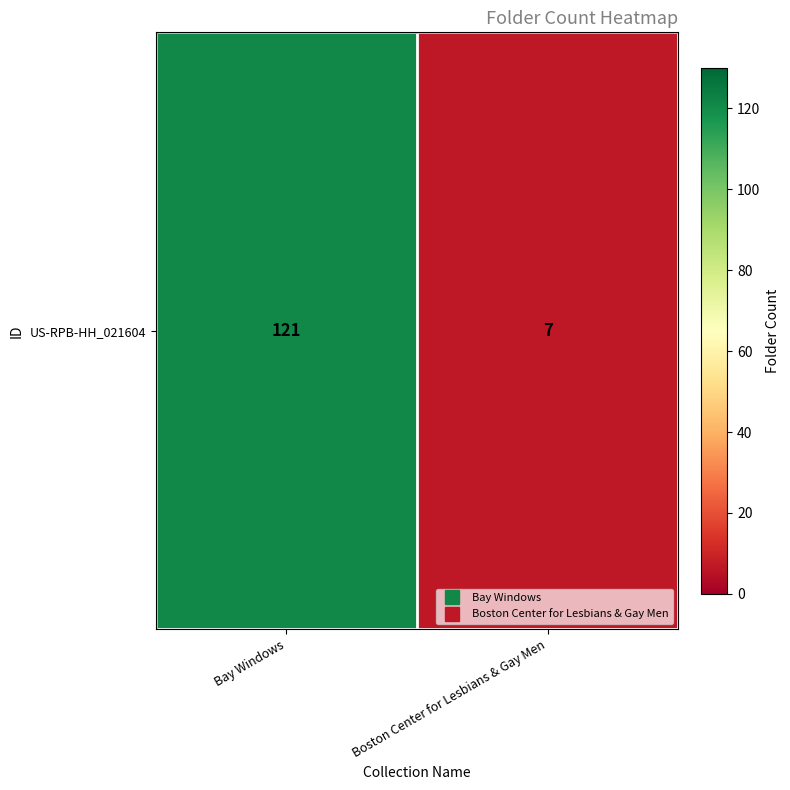

List the labels in order of value, smallest first.

Boston Center for Lesbians & Gay Men, Bay Windows